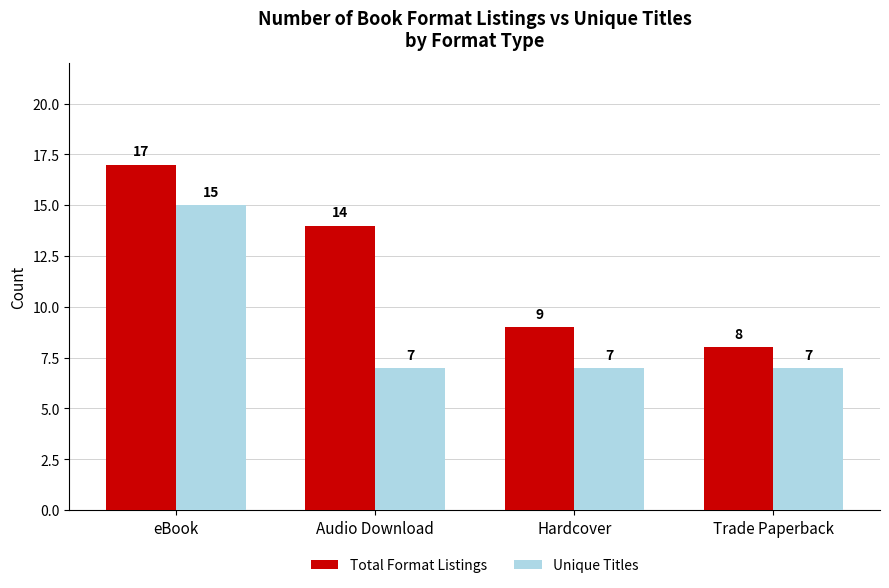

Which series has the largest range (max minus min)?

Total Format Listings